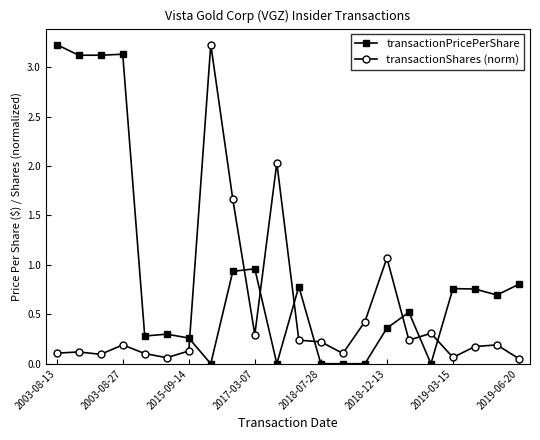

What is the average value of the transactionShares (norm) series?

0.5